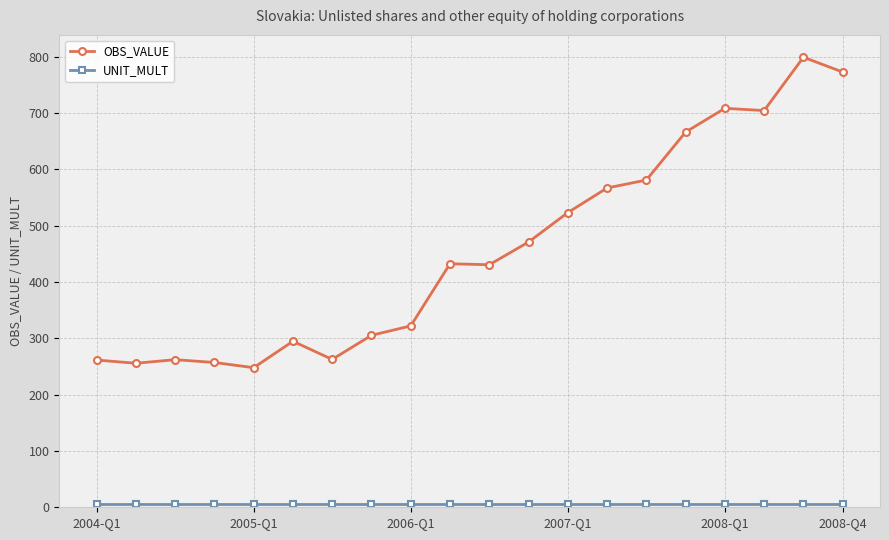

Which series has the largest total across all categories?

OBS_VALUE